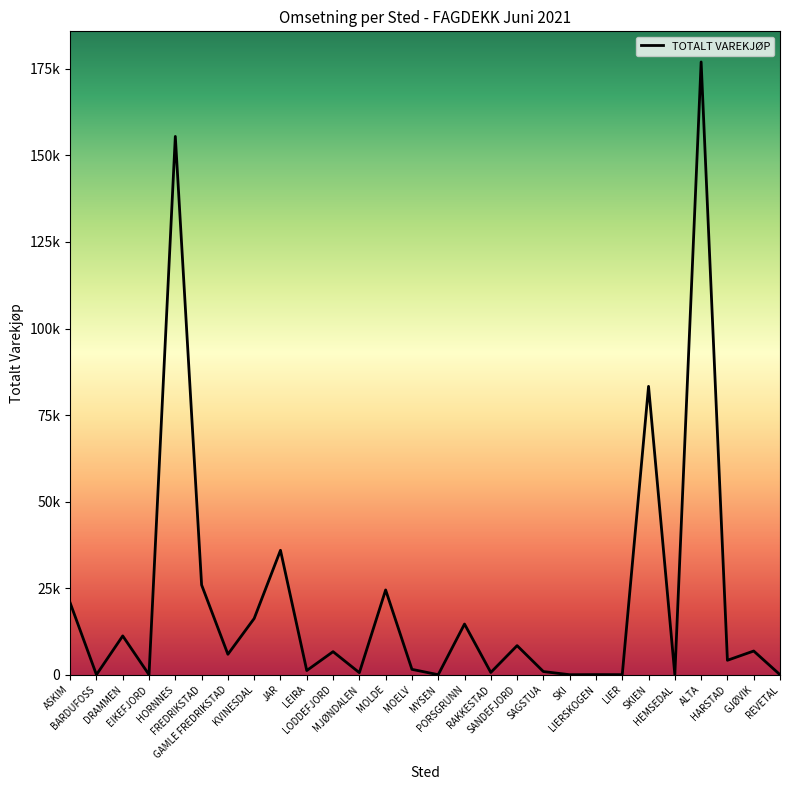

The chart shows a value of 155487 at HORNNES. True or false?

True